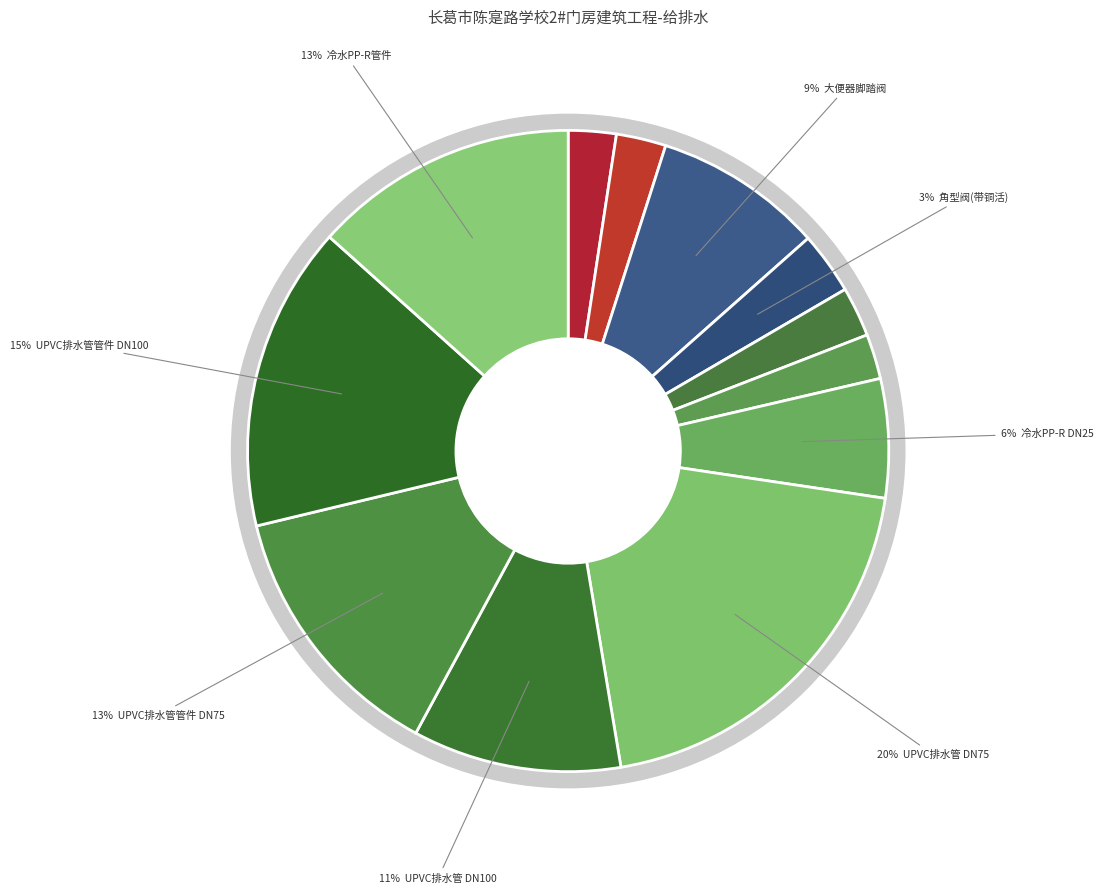

Count the number of slices in the pie.

12